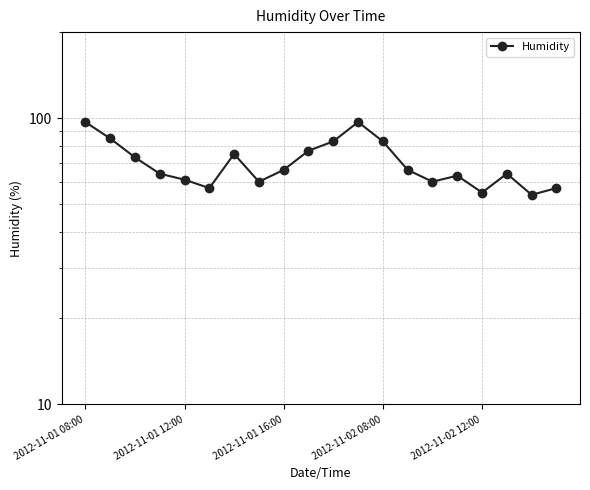

How many lines are shown in the chart?

1